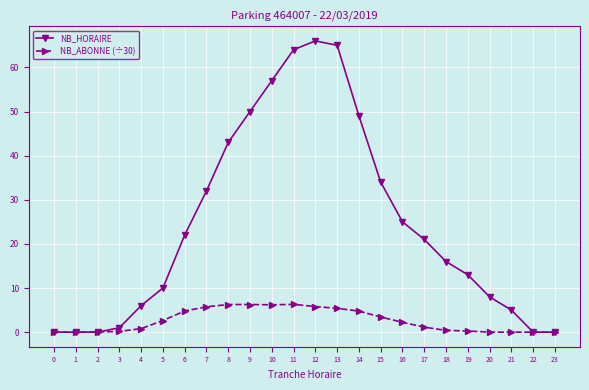

Which series changed the most between 4 and 23?

NB_HORAIRE